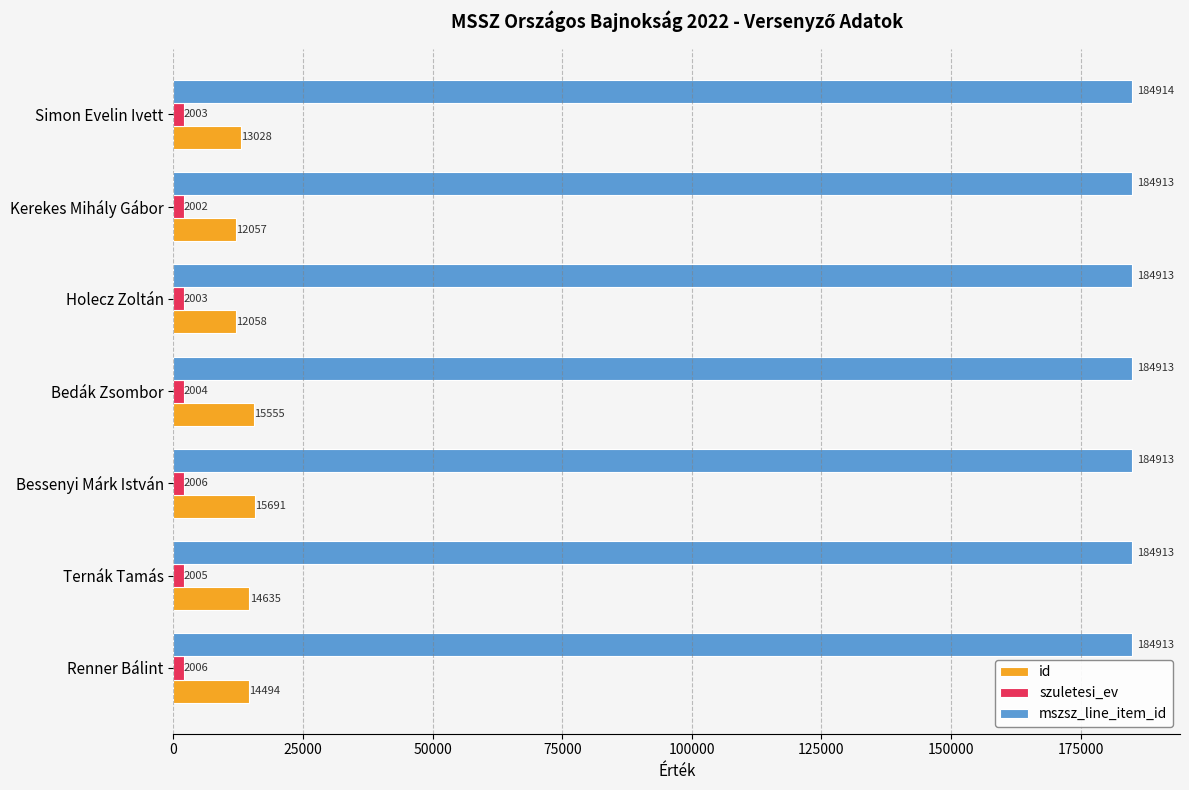

What is the greatest value displayed?

184914